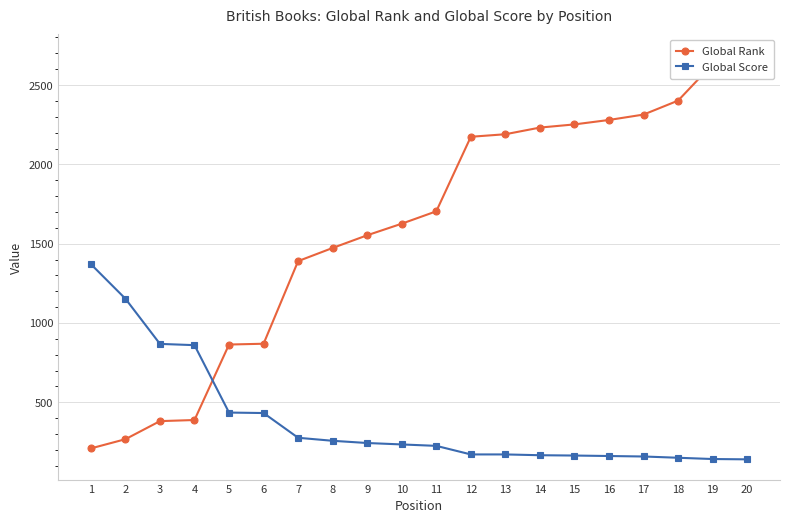

What are all the series names shown in the legend?

Global Rank, Global Score